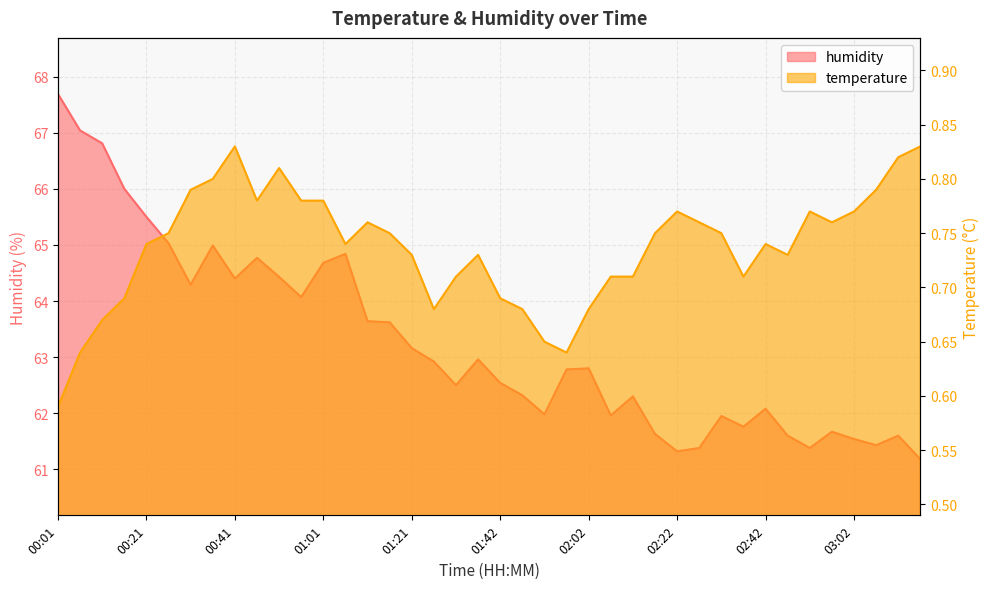

Rank the series by their average value, from lowest to highest.

temperature, humidity